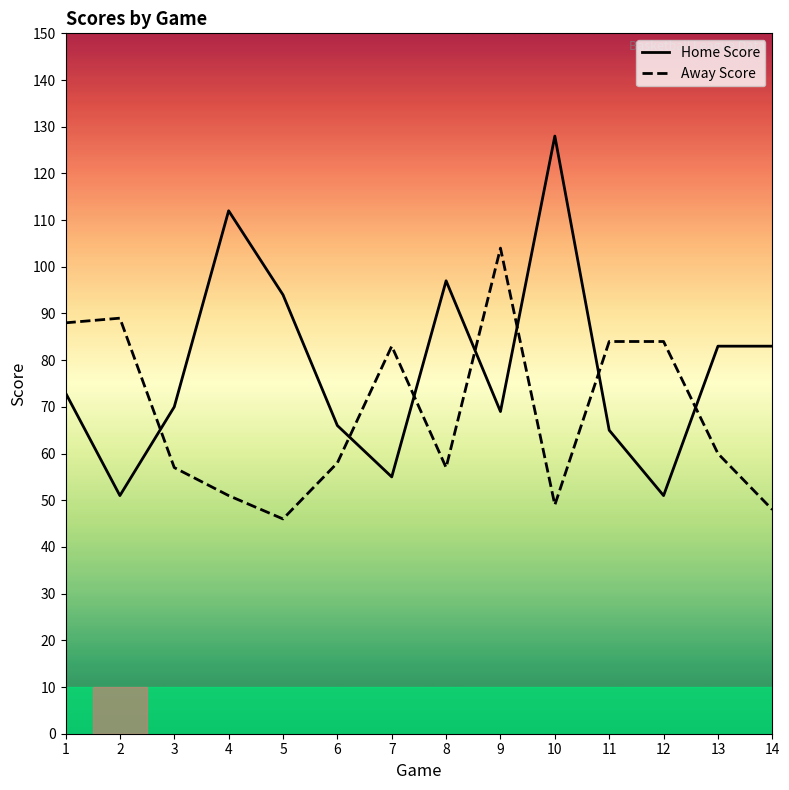

Reading left to right, what are all the values shown in this chart?

Home Score: 73	51	70	112	94	66	55	97	69	128	65	51	83	83
Away Score: 88	89	57	51	46	58	83	57	104	49	84	84	60	48